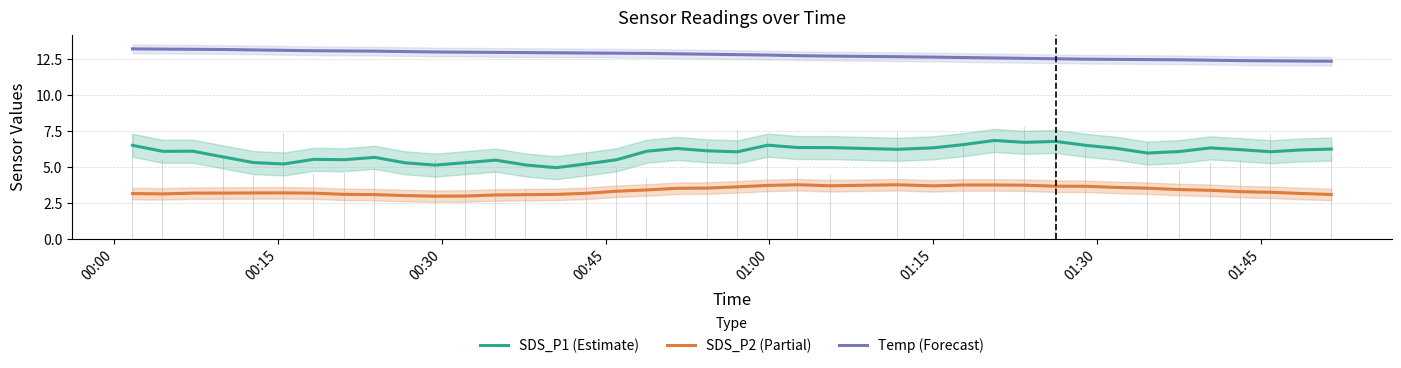

At how many categories does at least one series exceed 10?

39